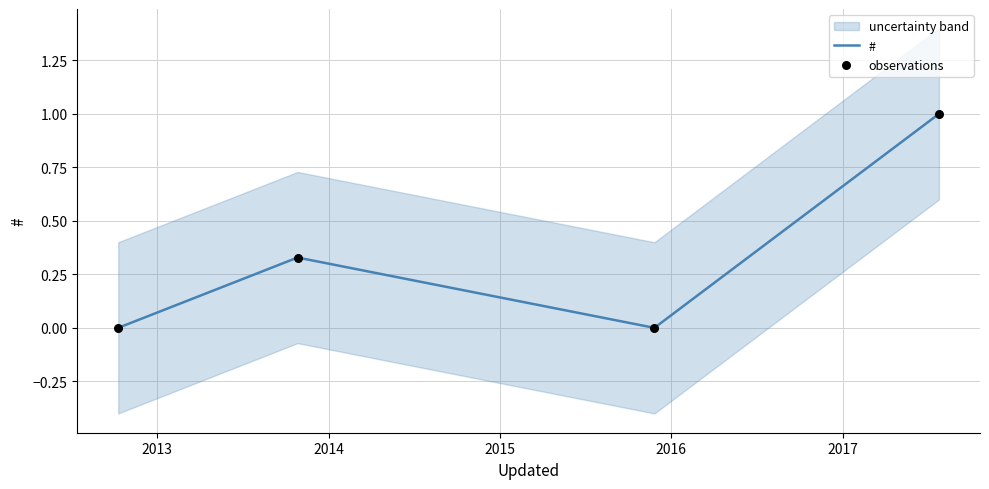

Which series contains the highest Y value?

#